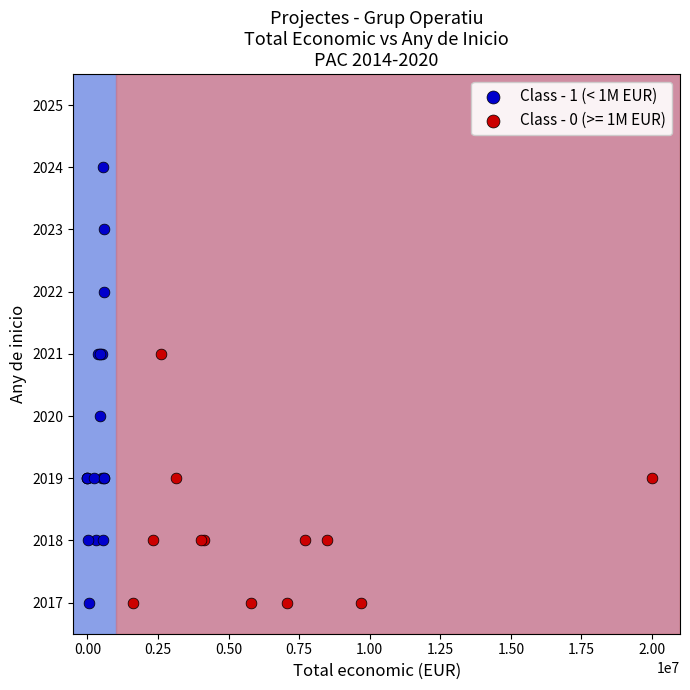

Which series has the widest spread of Y values?

Class - 1 (< 1M EUR)